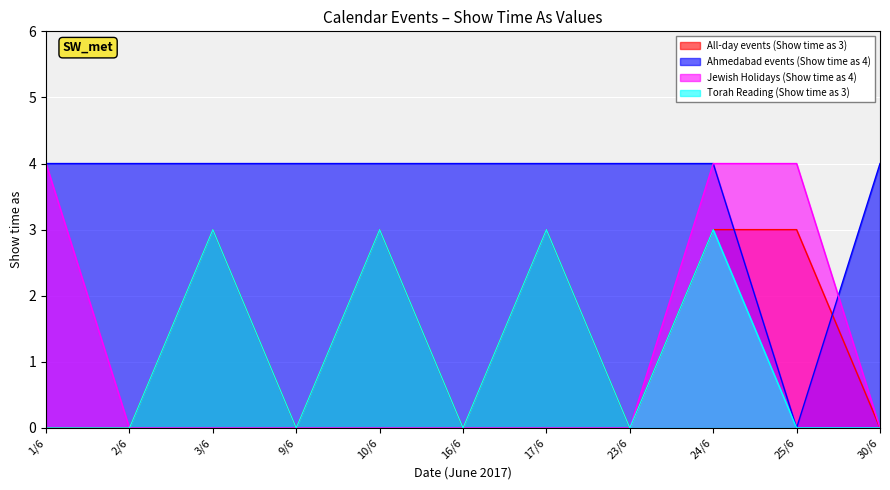

At which label is Torah Reading (Show time as 3) closest to 1?

1/6